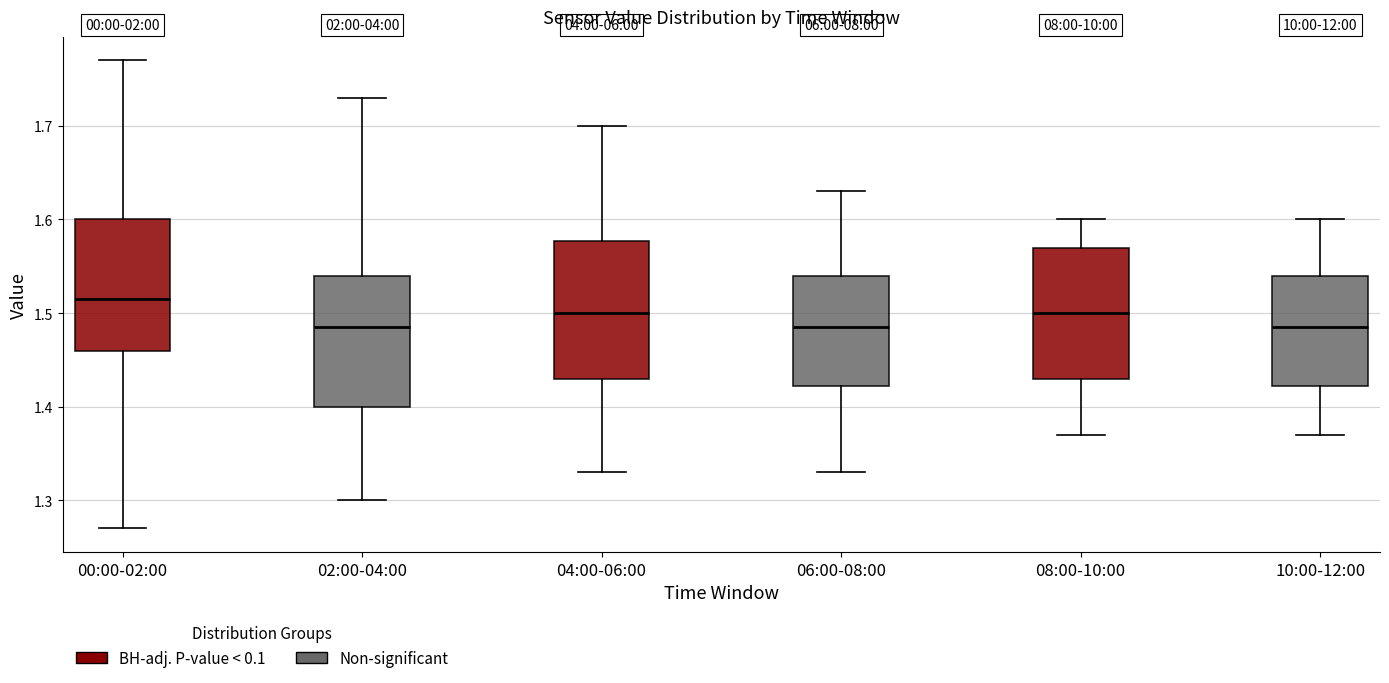

Reading left to right, transcribe this box plot: for each box, give where its median line is, the range the box spans, and where its two whiskers end, as read against the y-axis. The values are not printed on the chart, so give them approximately, as read against the axis.

00:00-02:00: median 1.52, box 1.46 to 1.60, whiskers 1.27 to 1.77
02:00-04:00: median 1.49, box 1.40 to 1.54, whiskers 1.30 to 1.73
04:00-06:00: median 1.50, box 1.43 to 1.58, whiskers 1.33 to 1.70
06:00-08:00: median 1.49, box 1.42 to 1.54, whiskers 1.33 to 1.63
08:00-10:00: median 1.50, box 1.43 to 1.57, whiskers 1.37 to 1.60
10:00-12:00: median 1.49, box 1.42 to 1.54, whiskers 1.37 to 1.60